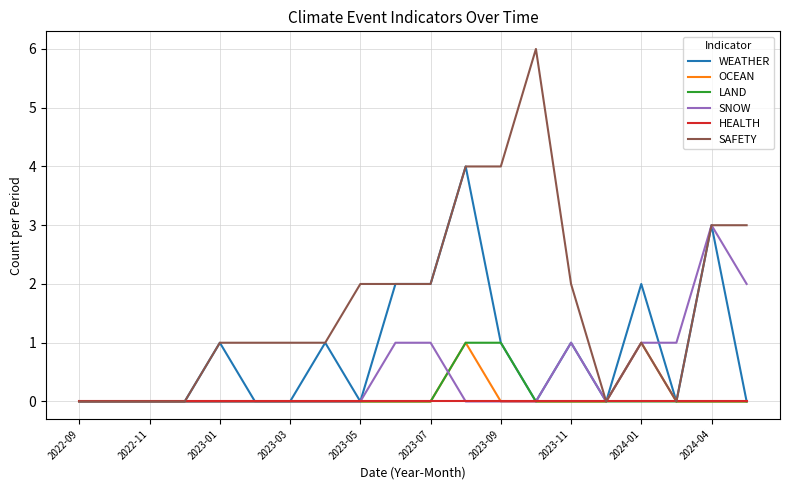

Which series has the largest total across all categories?

SAFETY